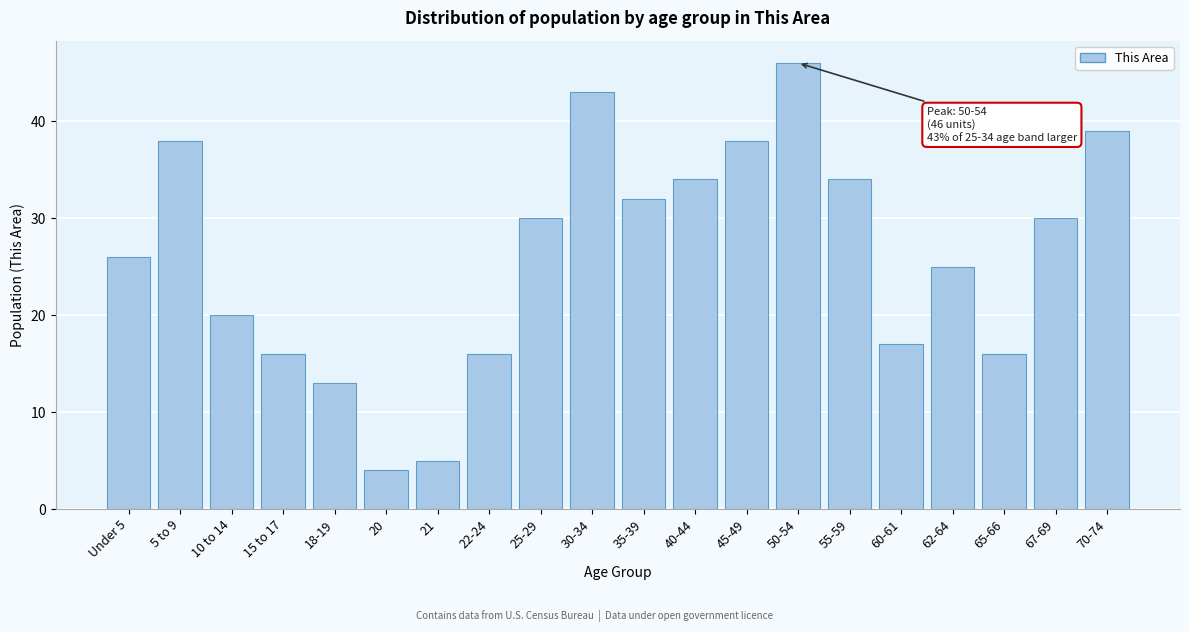

Reading left to right, what are all the values shown in this chart?

26	38	20	16	13	4	5	16	30	43	32	34	38	46	34	17	25	16	30	39